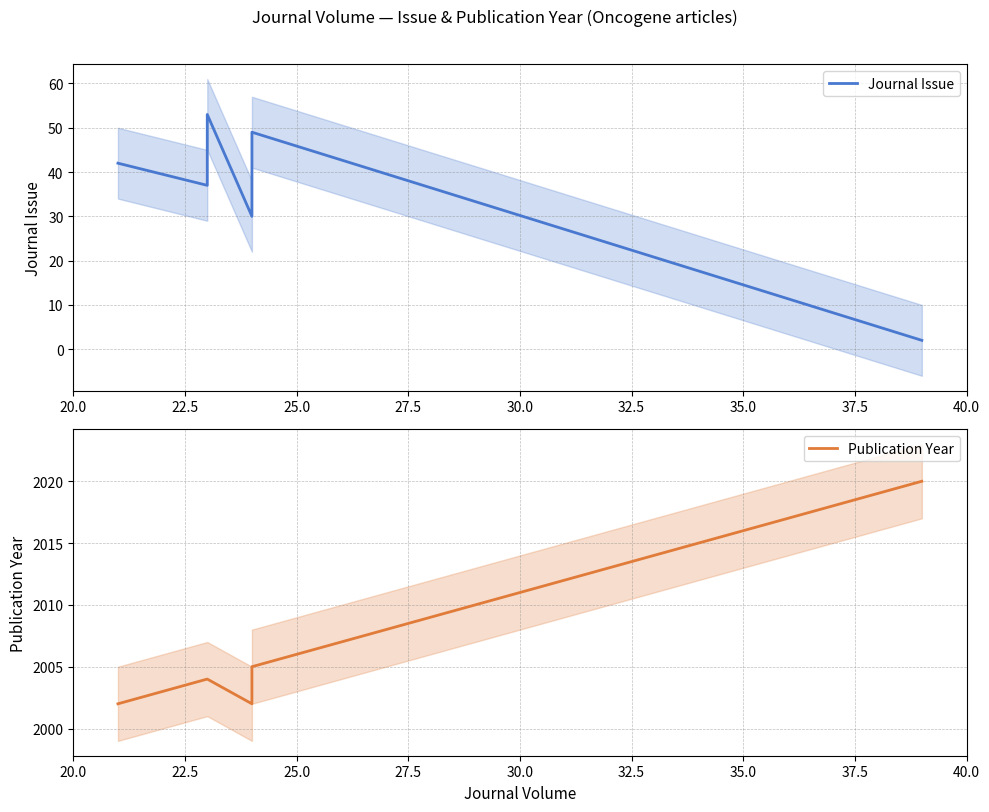

Rank the series by their maximum value, from lowest to highest.

Journal Issue, Publication Year